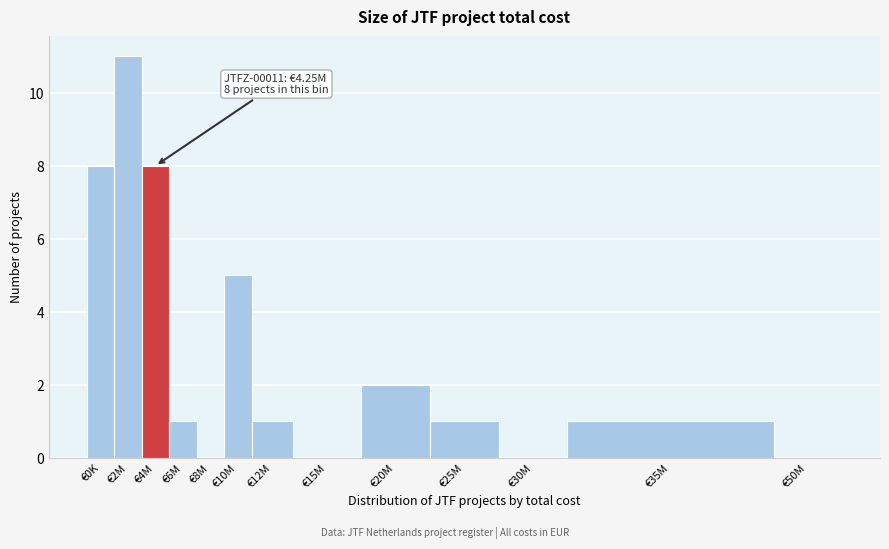

Reading left to right, list all the values displayed in this chart.

€0K=8	€2M=11	€4M=8	€6M=1	€8M=0	€10M=5	€12M=1	€15M=0	€20M=2	€25M=1	€30M=0	€35M=1	€50M=0